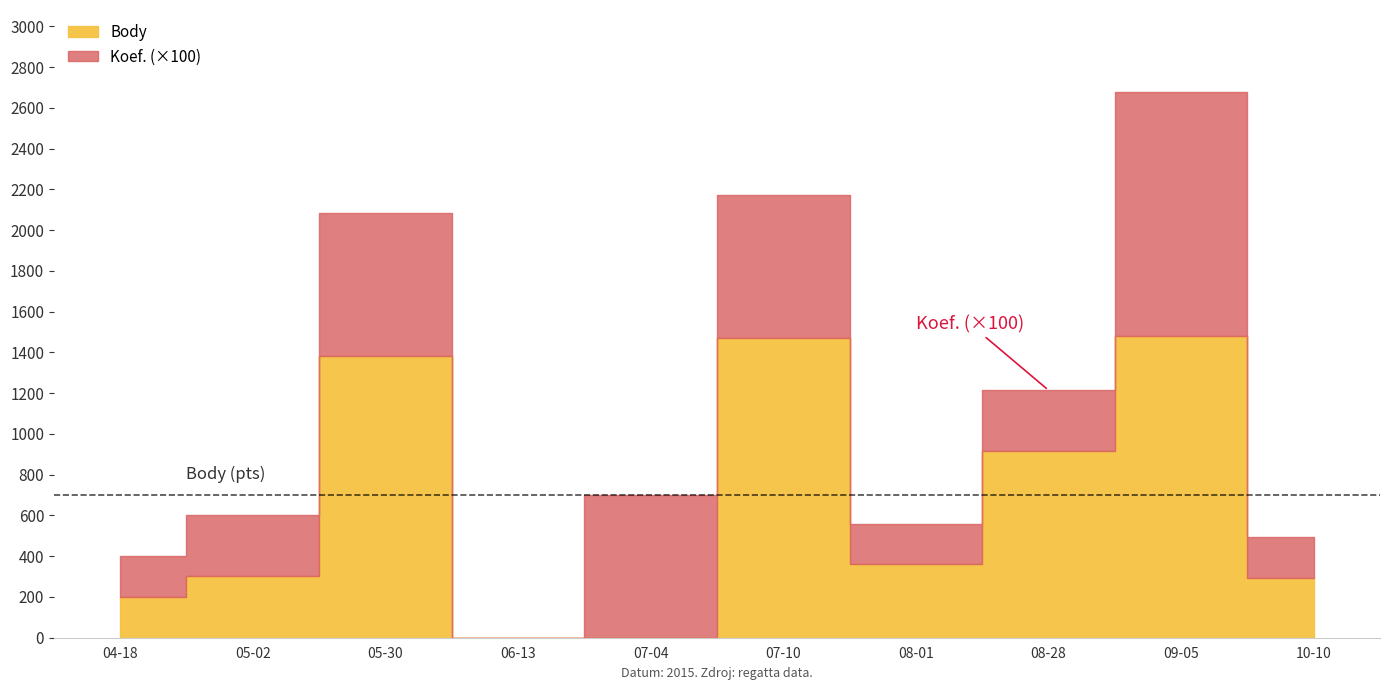

What is the label of the 5th point from the right?

2015-07-10